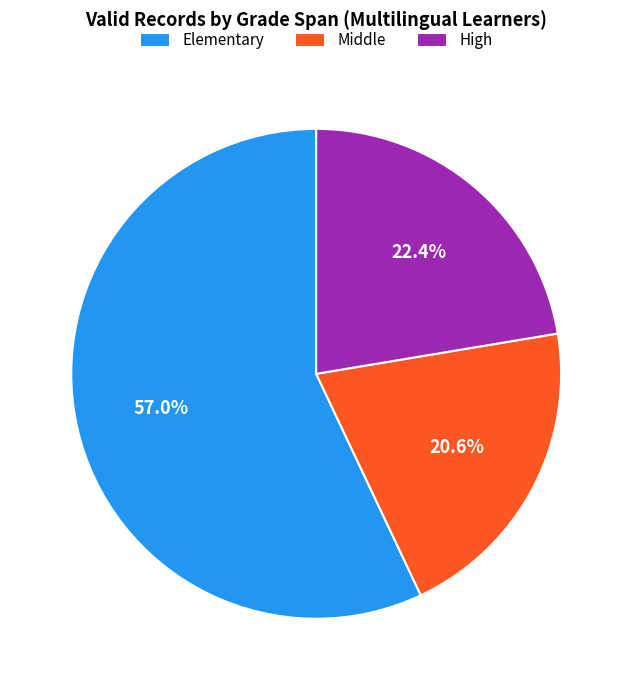

Which slice is the smallest?

Middle